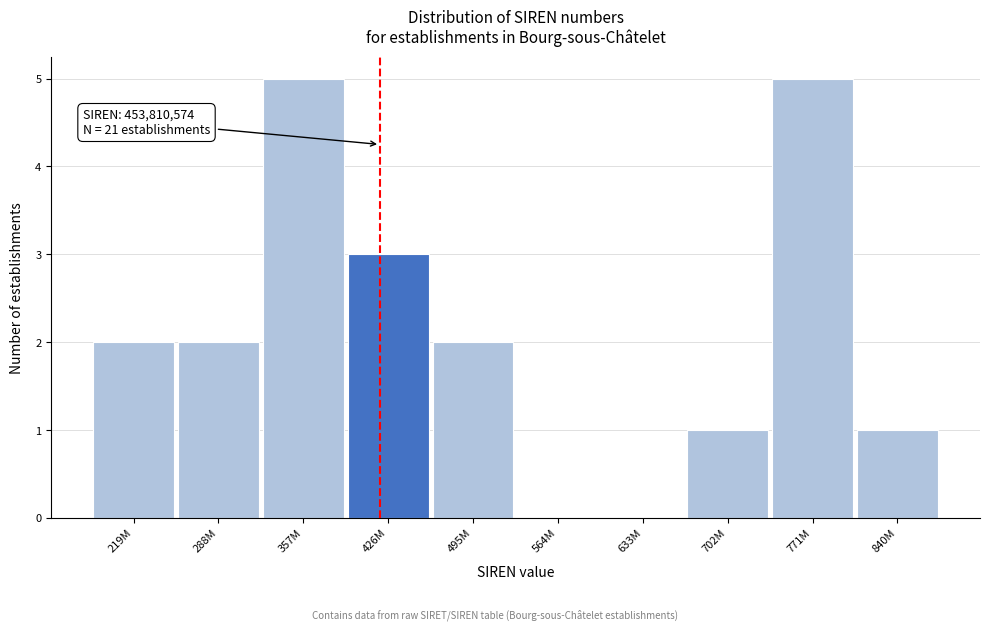

Reading right to left, transcribe all the data shown in this chart.

840M=1	771M=5	702M=1	633M=0	564M=0	495M=2	426M=3	357M=5	288M=2	219M=2